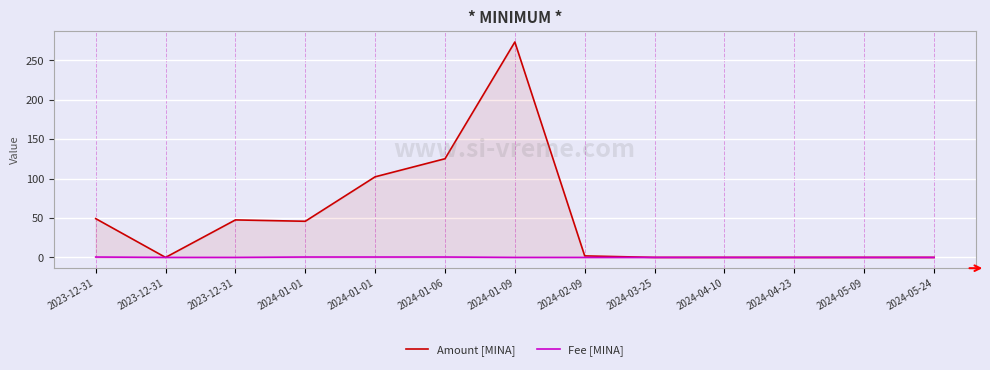

What is the difference between the maximum and minimum values in the Amount [MINA] series?

273.4